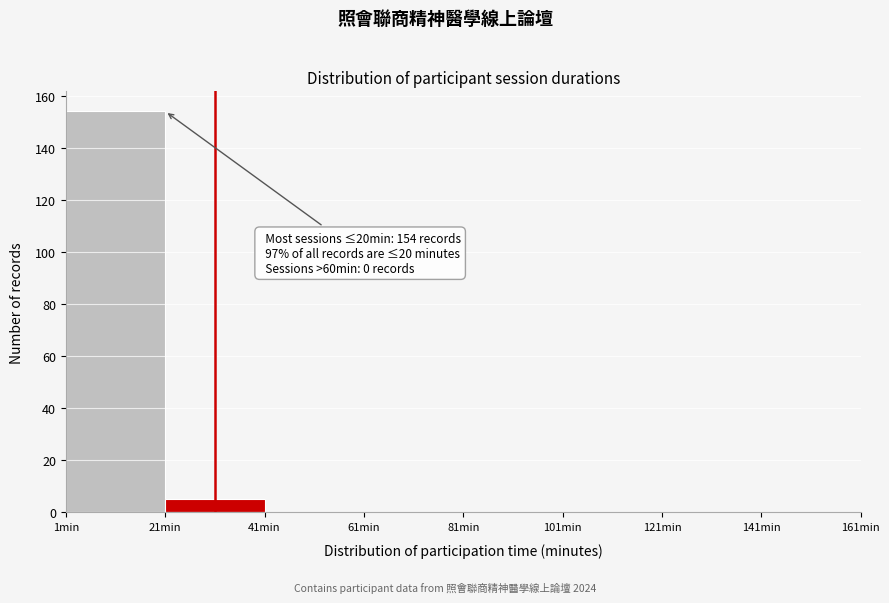

Which range on the x-axis has the tallest bar?

1 to 21